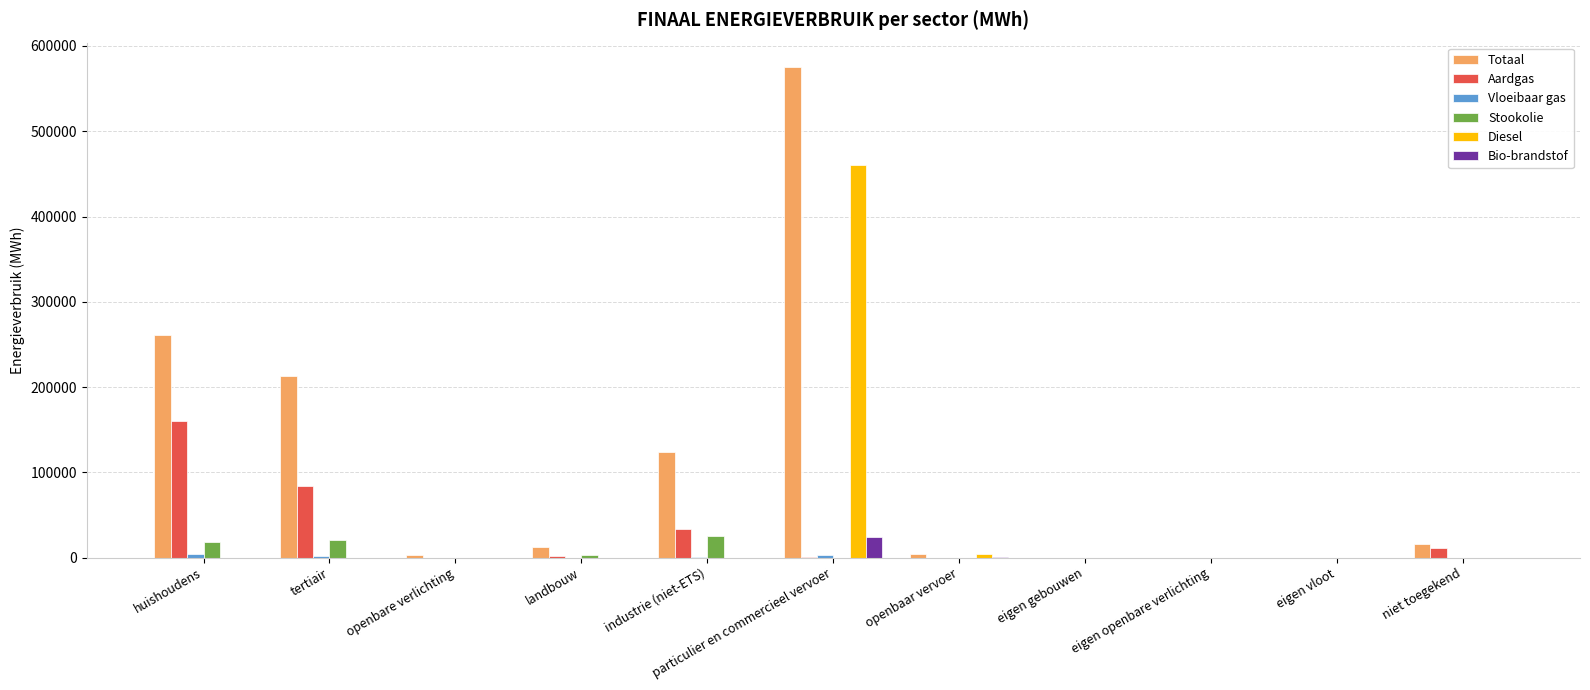

What is the total value across all series at huishoudens?

443807.9